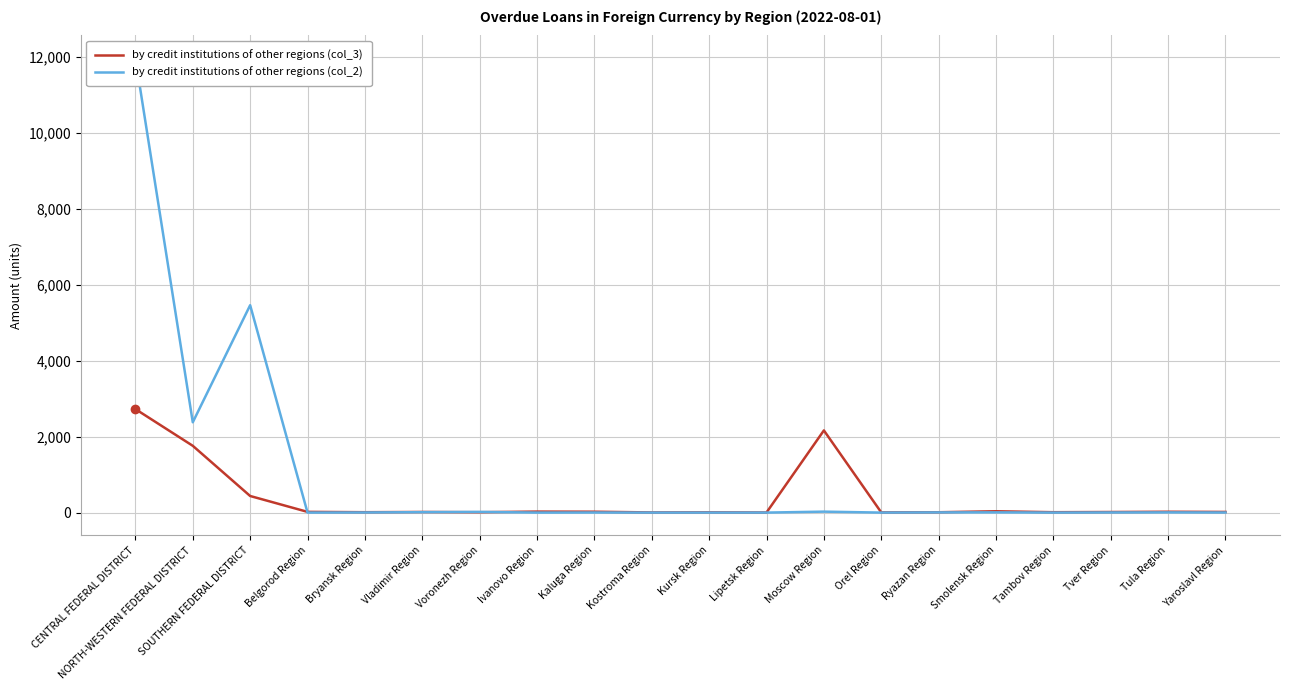

How many times do by credit institutions of other regions (col_2) and by credit institutions of other regions (col_3) cross each other?

3